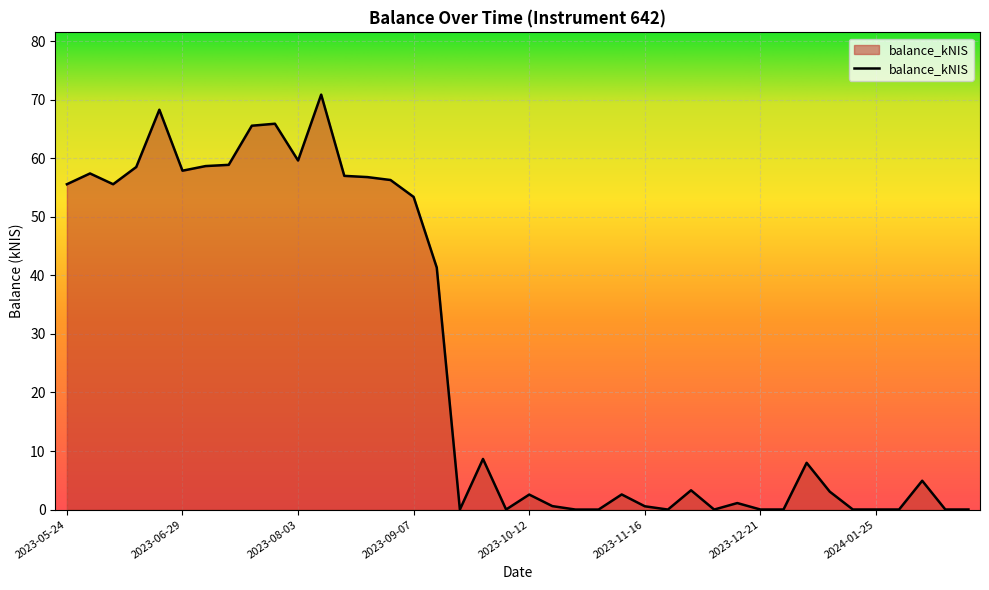

How many points are higher than both their immediate neighbors (excluding endpoints)?

11